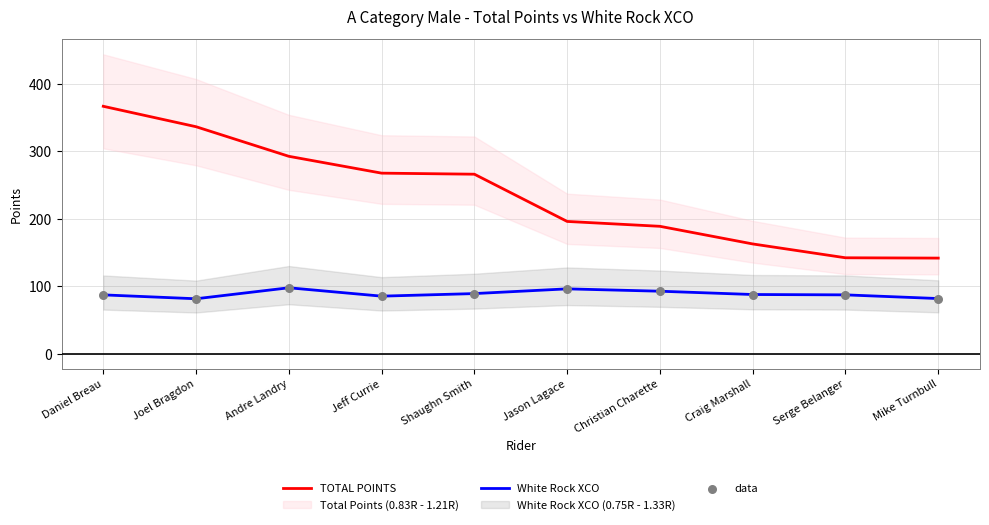

At how many categories does at least one series exceed 305?

2